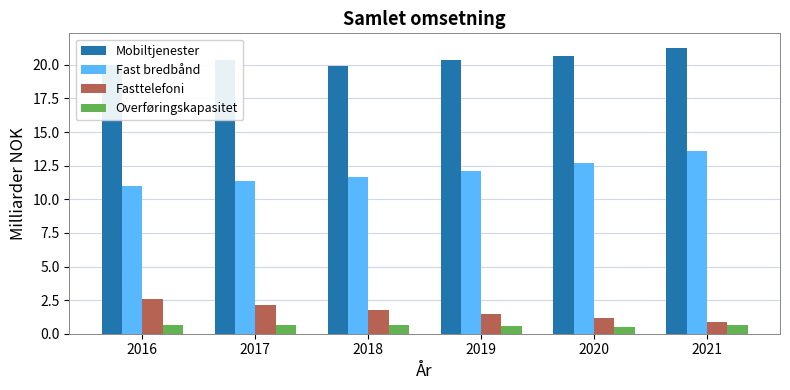

What are all the series names shown in the legend?

Mobiltjenester, Fast bredbånd, Fasttelefoni, Overføringskapasitet